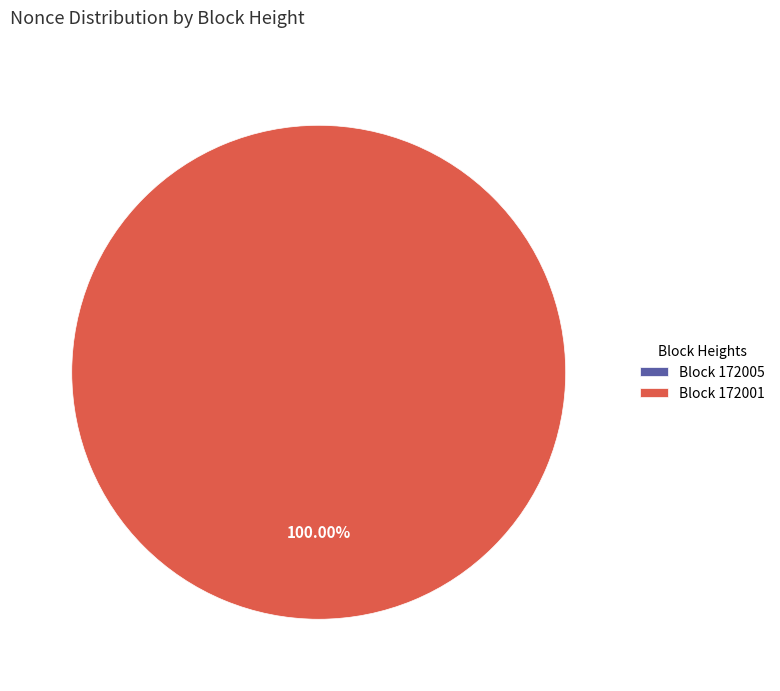

True or false: 172001 accounts for 99% of the total.

False